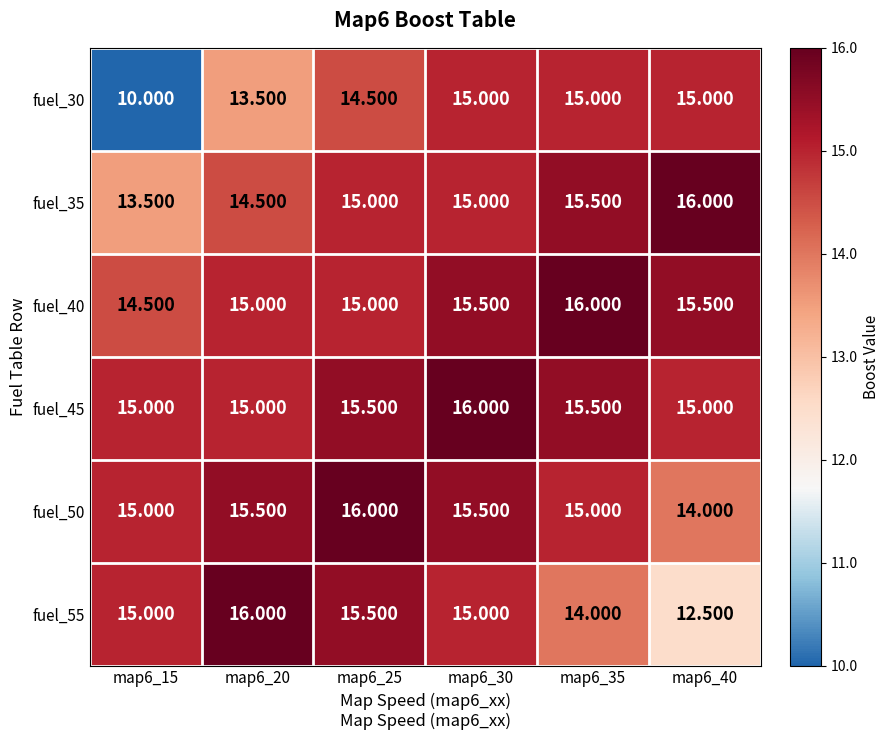

Is the value of fuel_40 at map6_20 greater than the value of fuel_30 at map6_20?

Yes